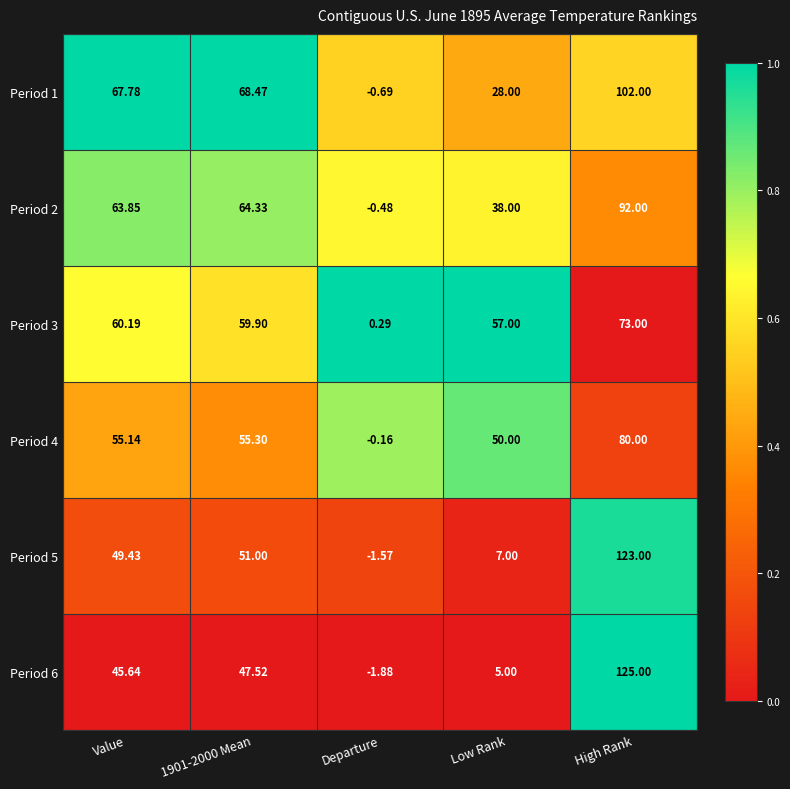

At which category is the sum across all series the highest?

High Rank